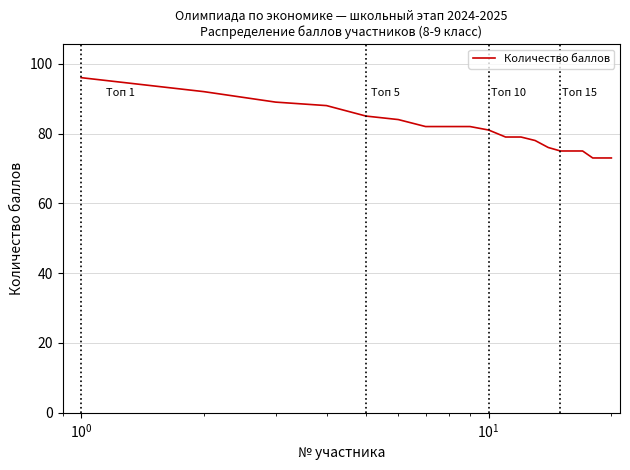

What is the difference between the maximum and minimum values?

23